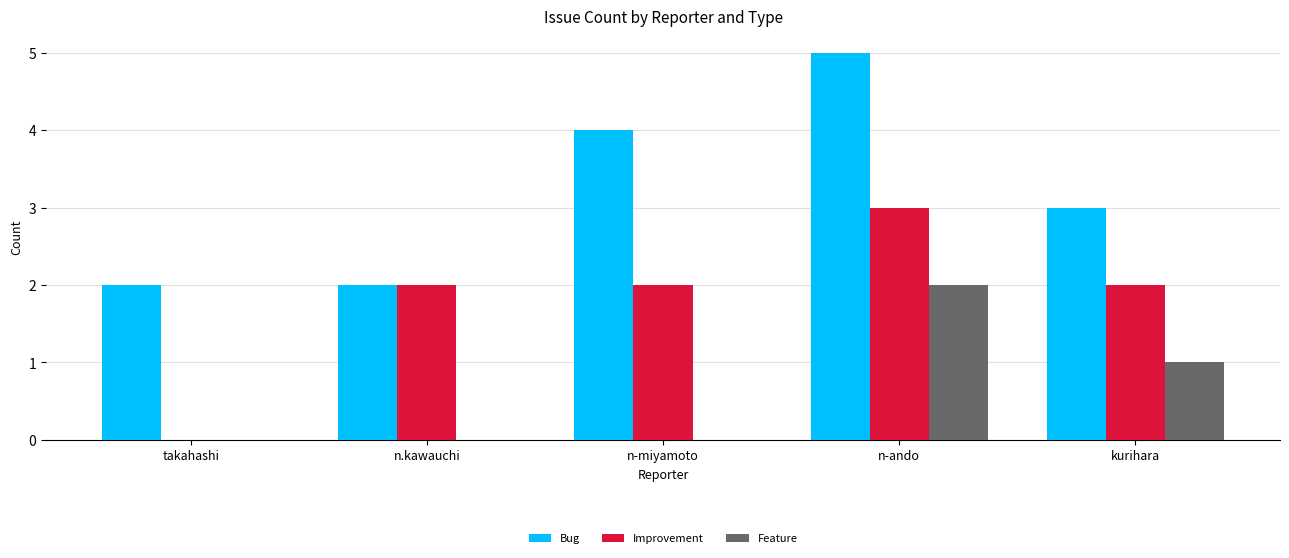

What is the total value across all series at n-ando?

10